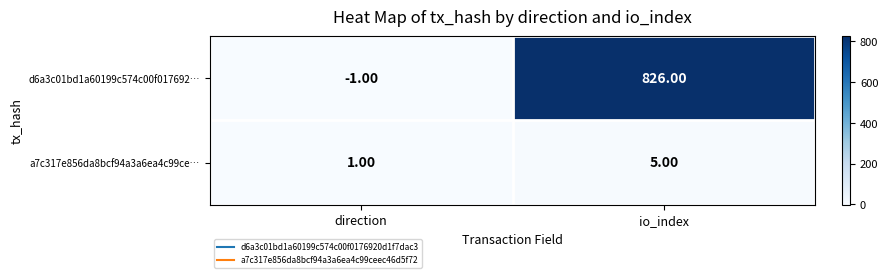

List the series in order of their peak value, lowest first.

a7c317e856da8bcf94a3a6ea4c99ce…, d6a3c01bd1a60199c574c00f017692…